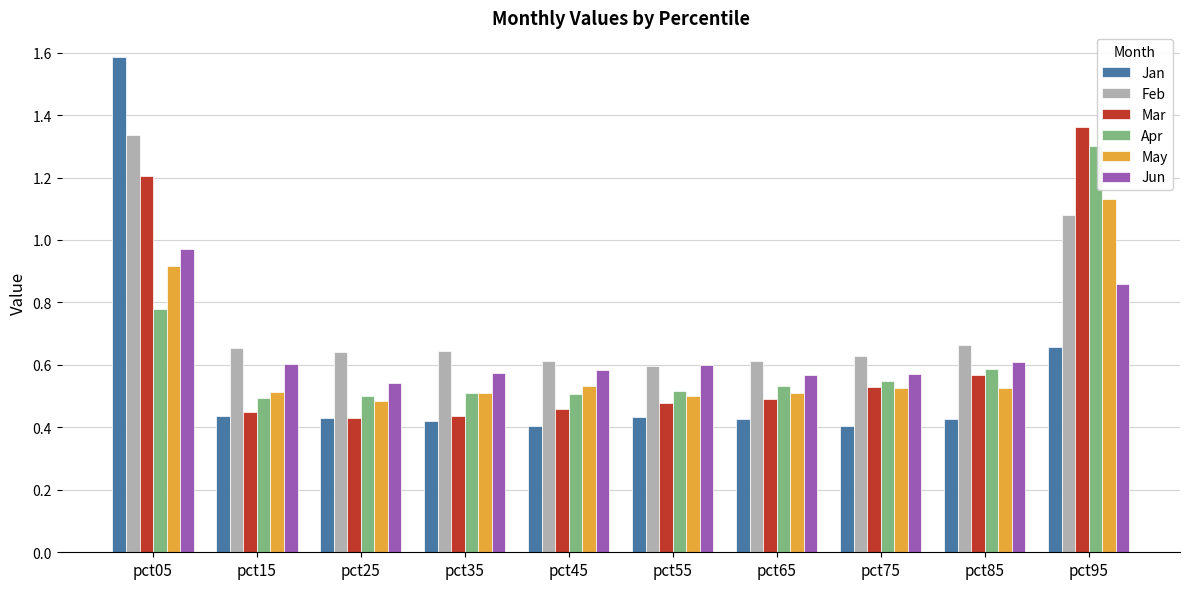

What is the total value across all series at pct35?

3.1